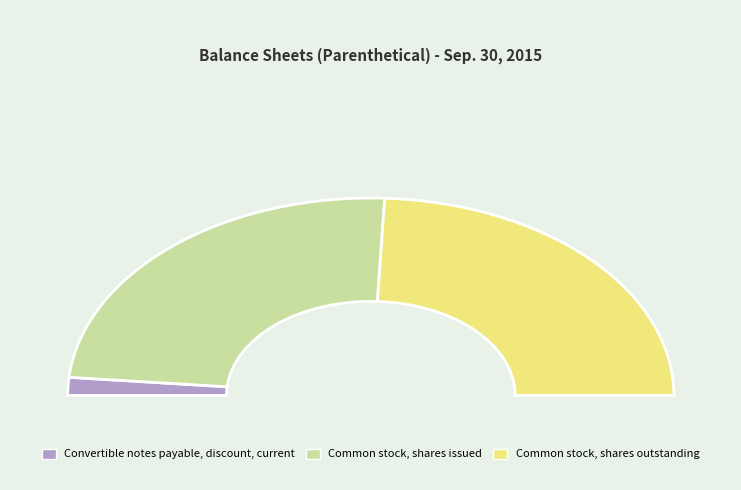

Do Common stock, shares issued and Common stock, shares outstanding together represent more than half of the pie?

Yes